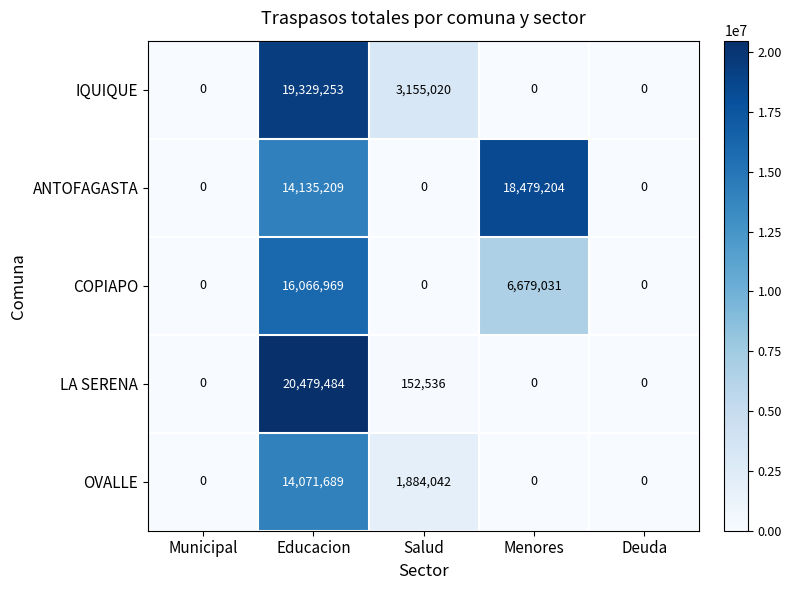

Count the number of categories in the chart.

5